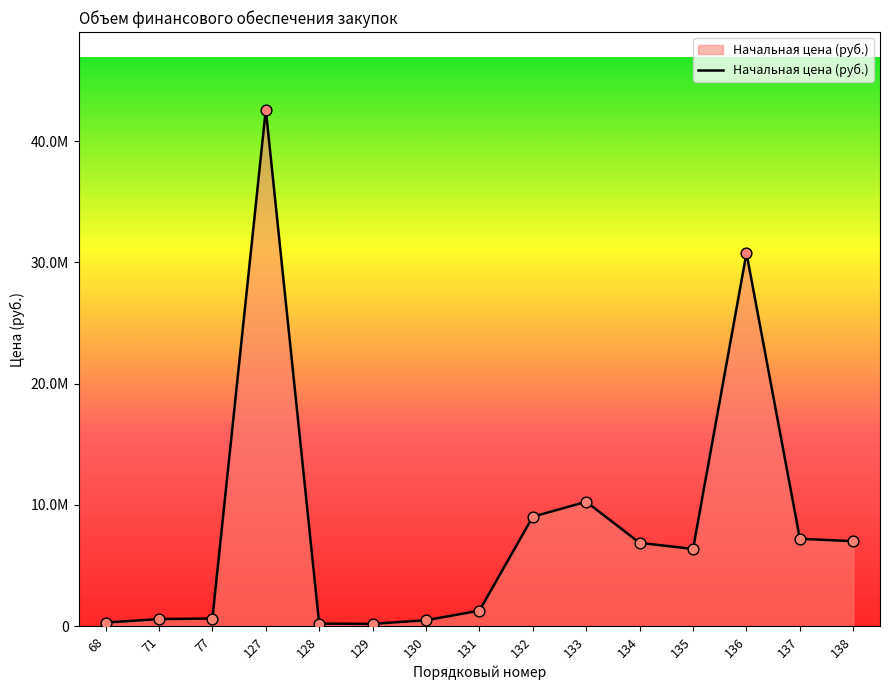

Which has a higher value, 132 or 130?

132